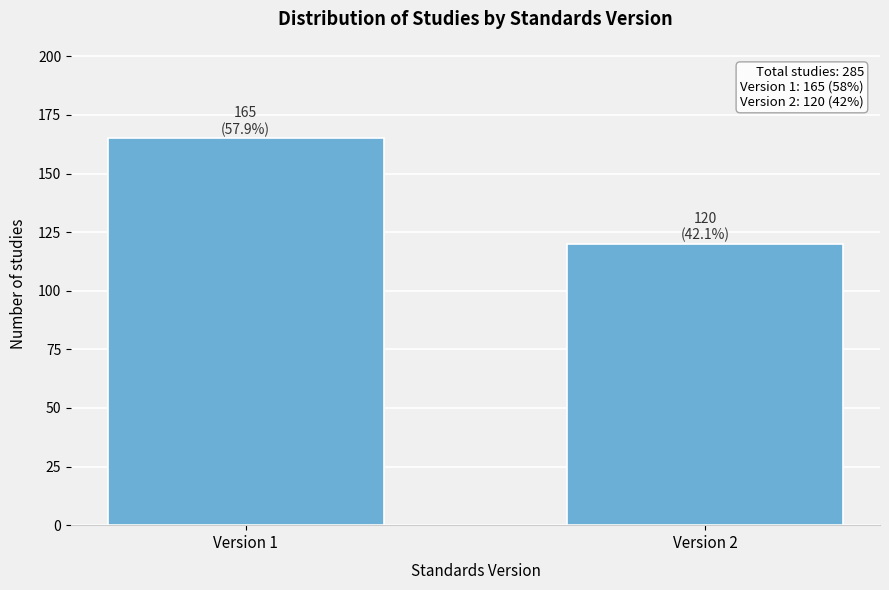

Reading left to right, transcribe all the data shown in this chart.

Version 1=165	Version 2=120